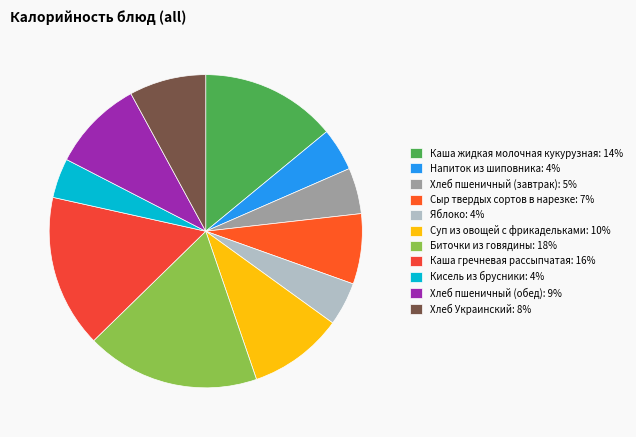

To the nearest percent, what is the average slice percentage?

9%